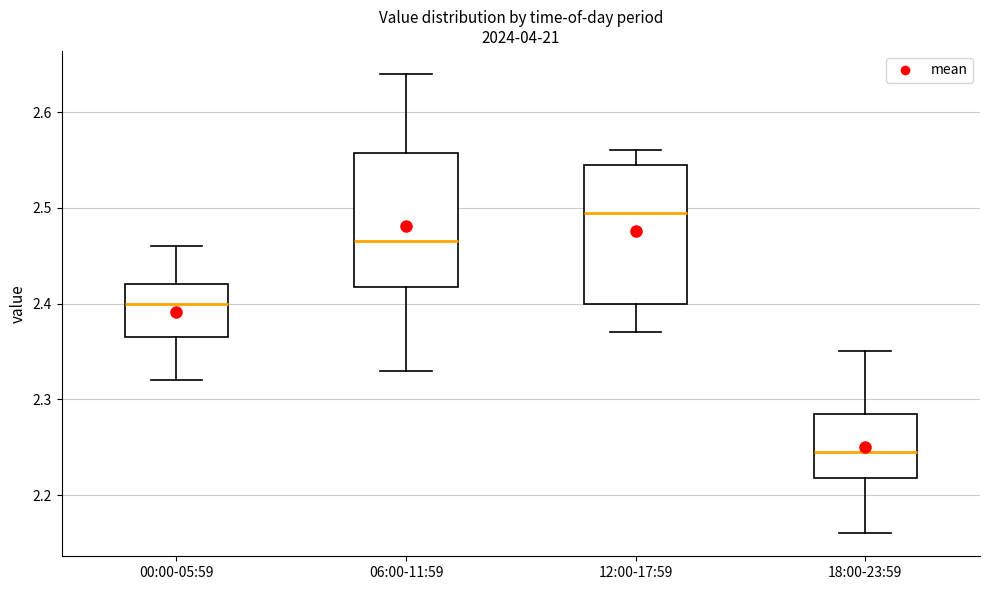

Which box's median line is the lowest?

18:00-23:59